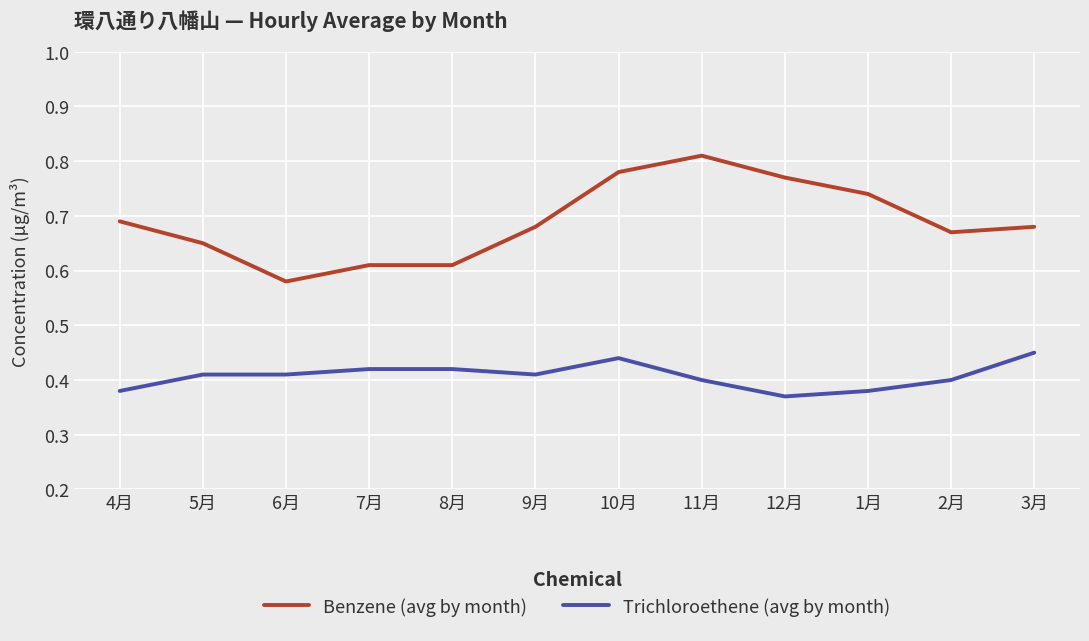

Is the value of Trichloroethene (avg by month) at 4月 greater than the value of Benzene (avg by month) at 11月?

No